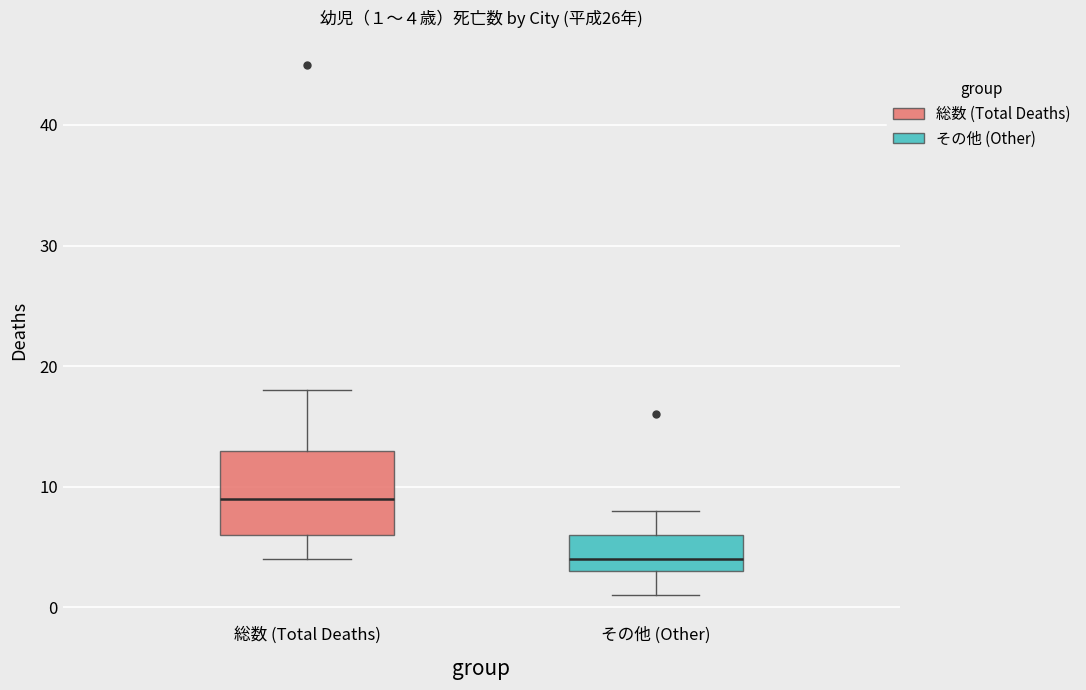

Which box's median line is the highest?

総数 (Total Deaths)